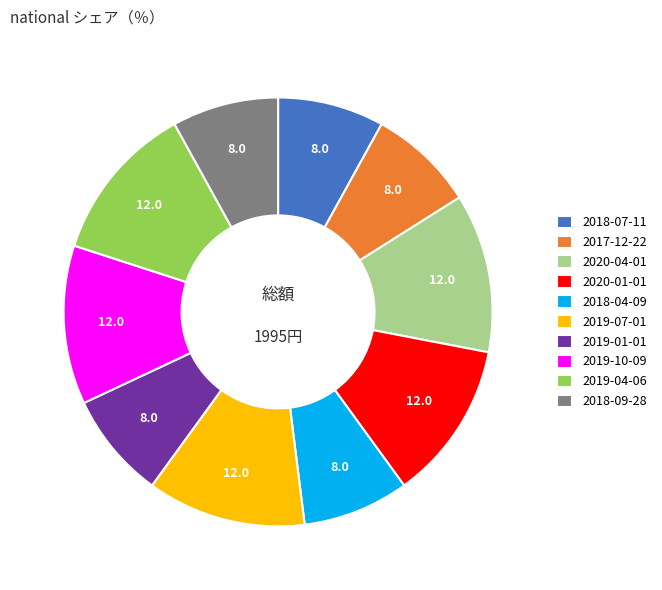

What is the ratio of the value at 2019-01-01 to the value at 2019-07-01?

0.7